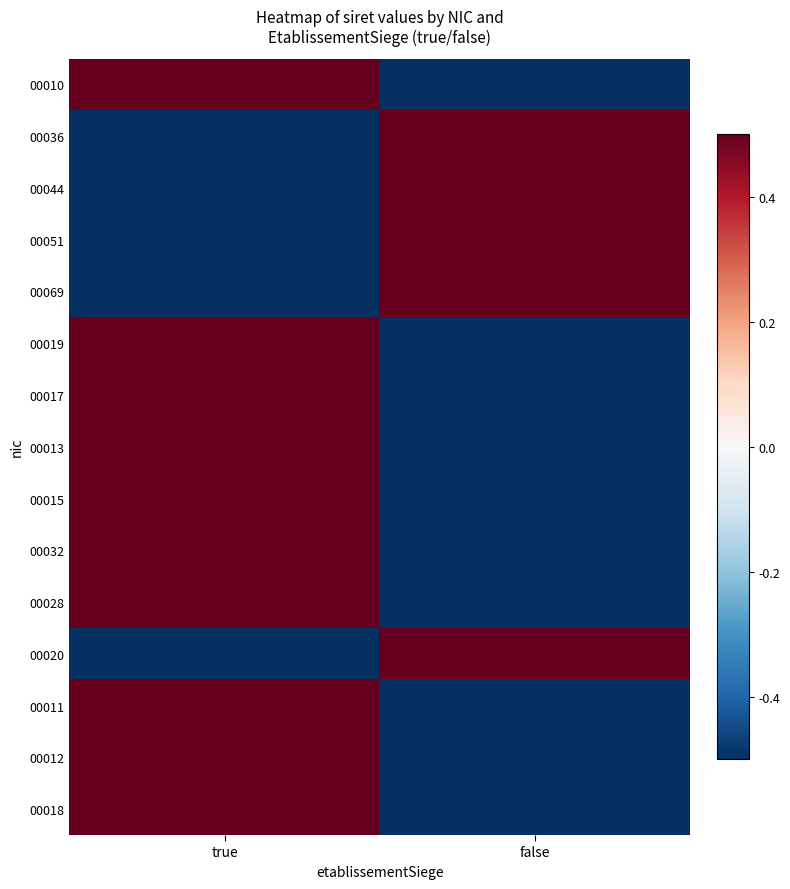

List the series in order of their peak value, lowest first.

00010, 00036, 00044, 00051, 00069, 00019, 00017, 00013, 00015, 00032, 00028, 00020, 00011, 00012, 00018